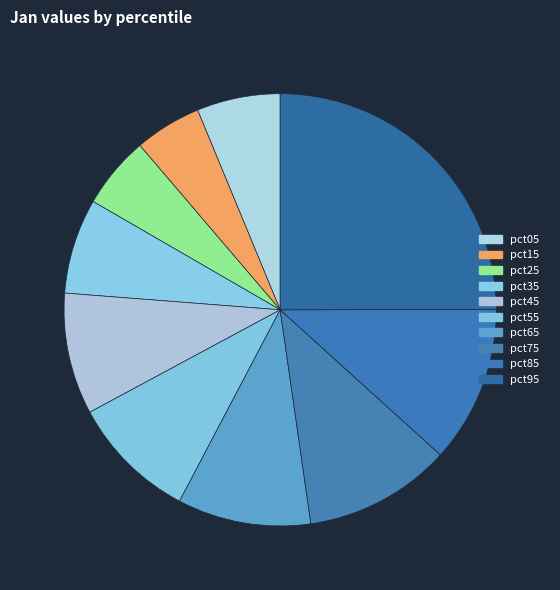

To the nearest percent, what portion does pct95 represent?

25%